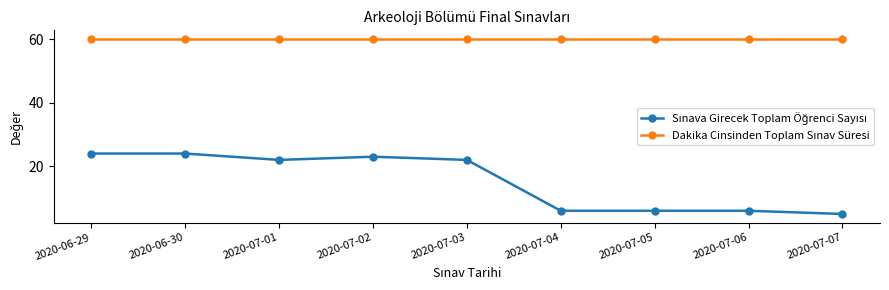

What is the greatest value displayed?

60